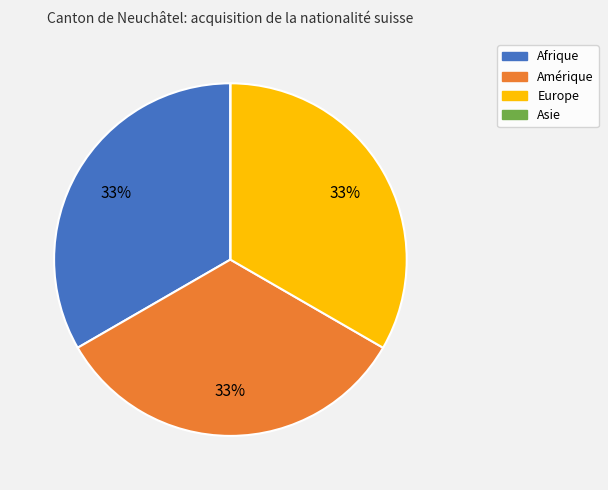

To the nearest percent, what is the difference between the largest and smallest slice percentages?

33%